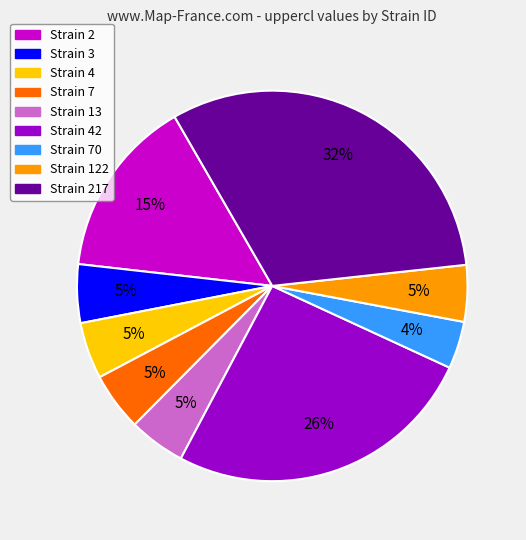

To the nearest percent, what is the average slice percentage?

11%